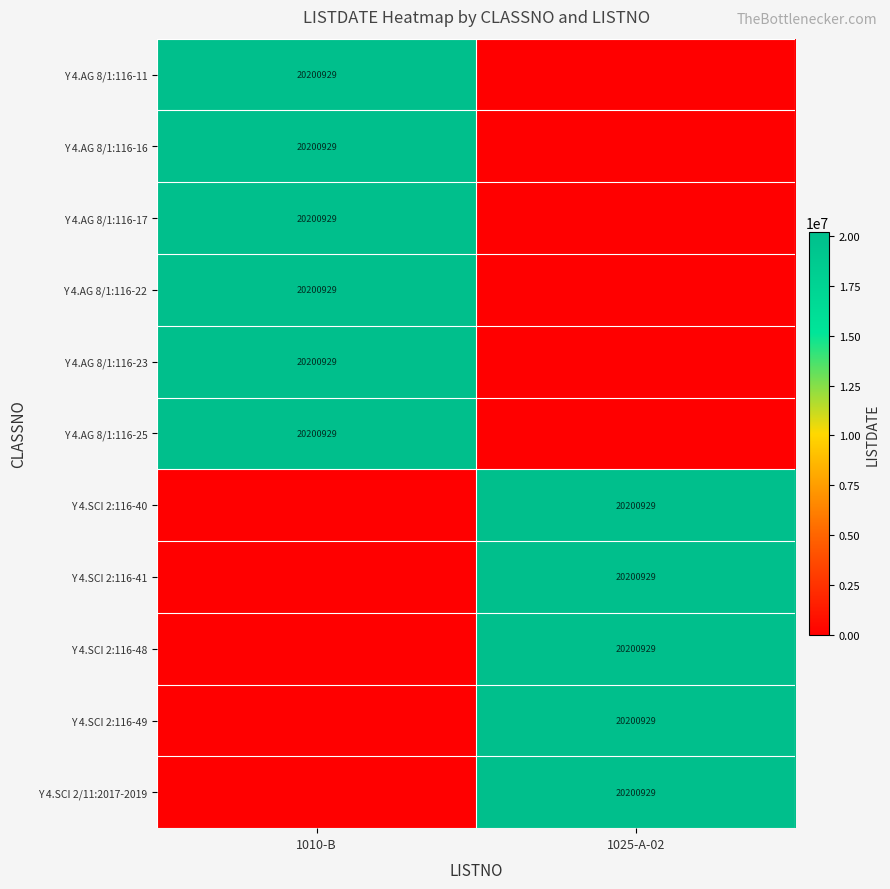

True or false: Y 4.SCI 2:116-41 has a value of 6341501 at 1025-A-02.

False